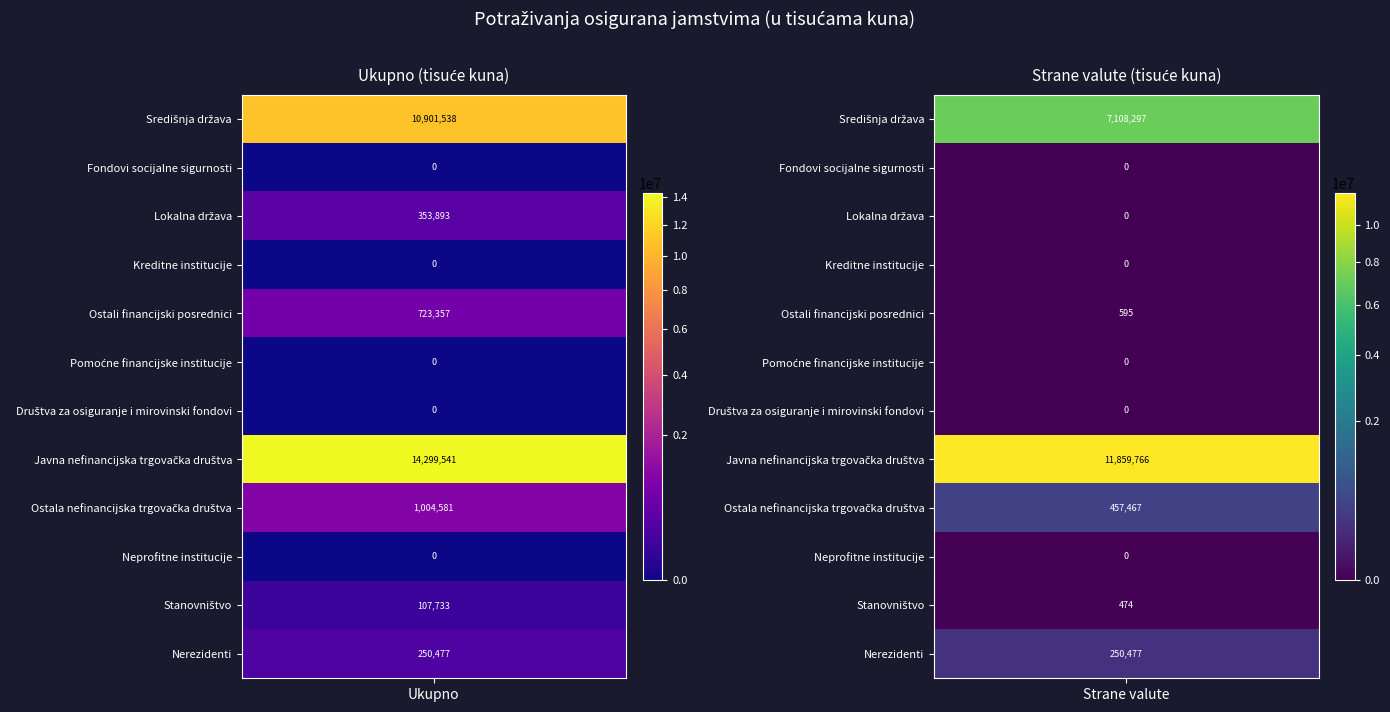

What is the difference between the maximum and minimum values in the Strane valute series?

11859766